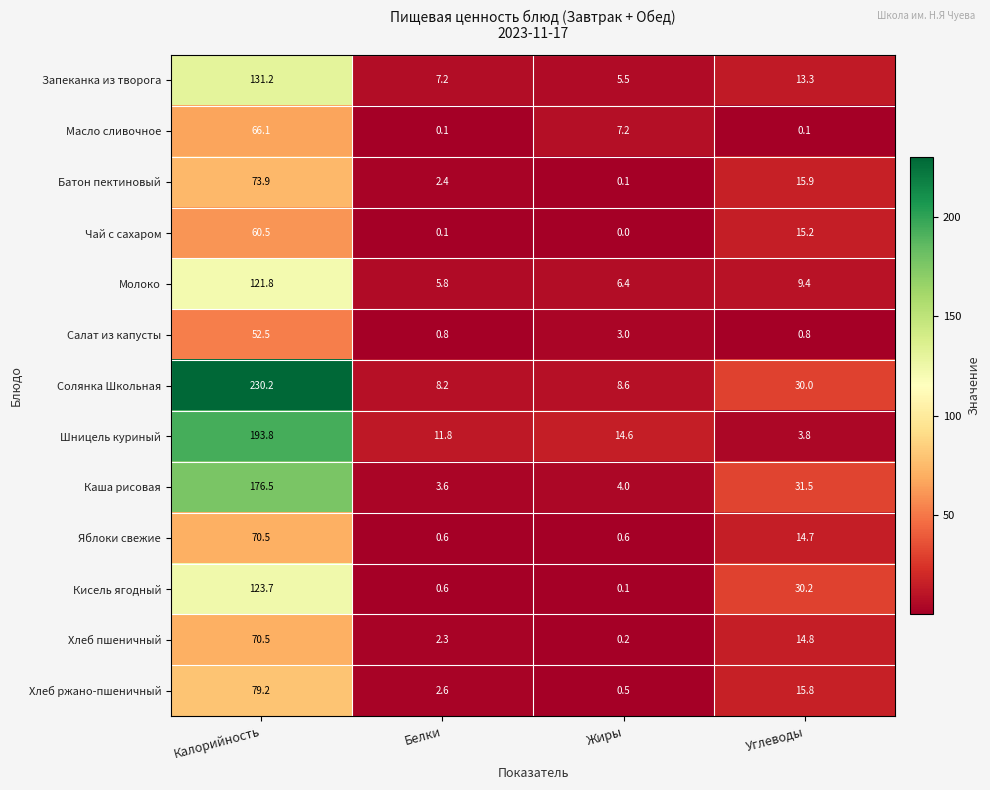

What is the difference between the Солянка Школьная values at Углеводы and Калорийность?

200.2